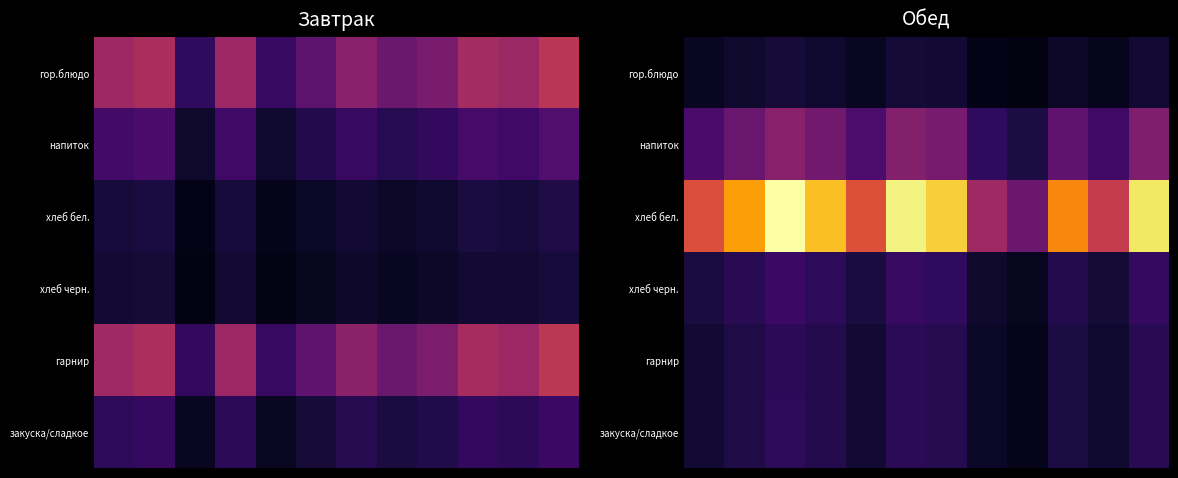

How many data points in гарнир are less than 55?

6